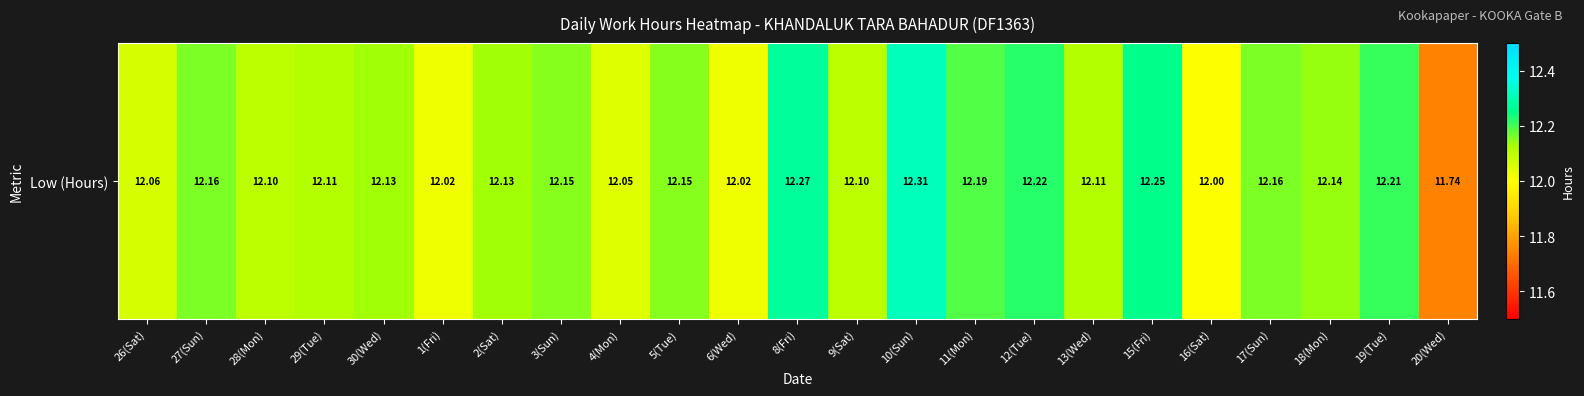

What is the ratio of the value at 20(Wed) to the value at 4(Mon)?

1.0